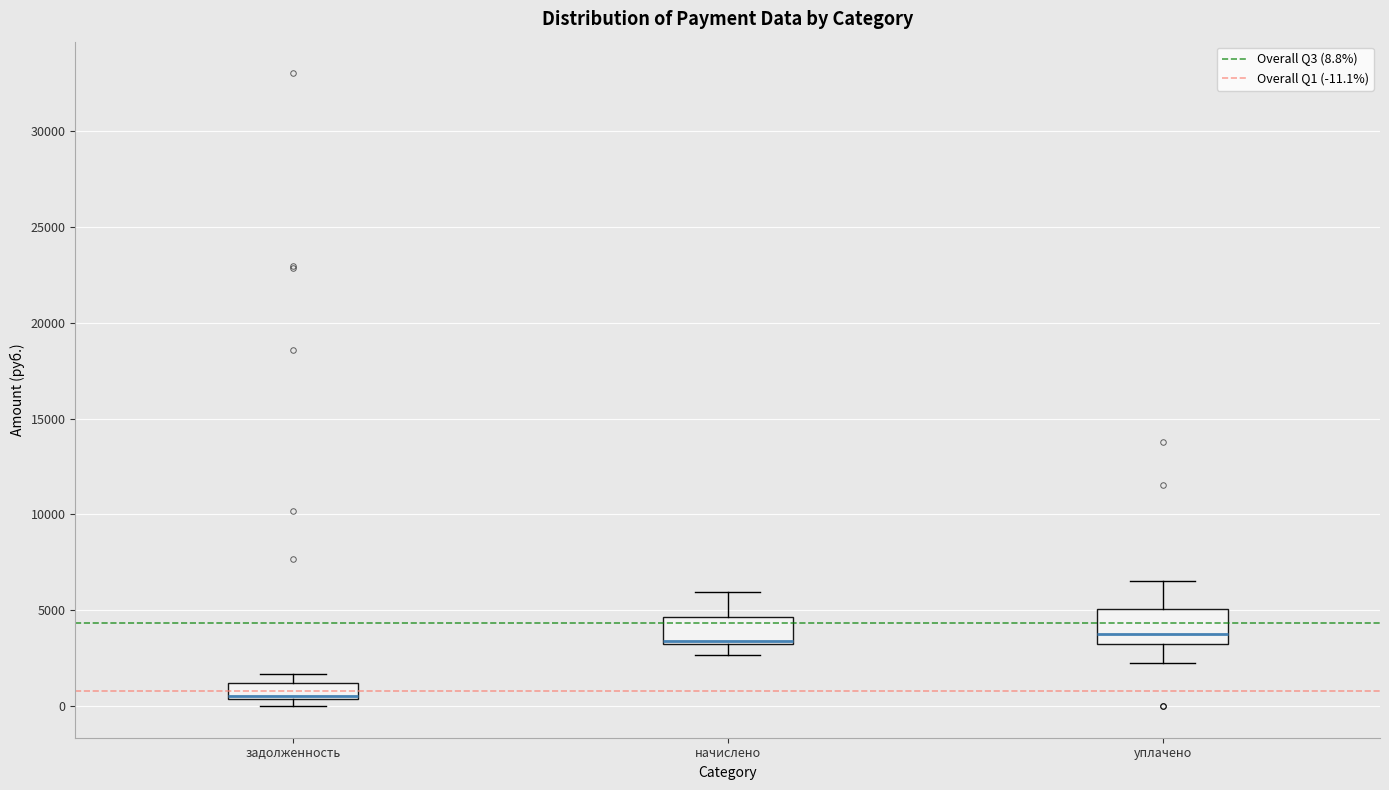

Where is the lower edge of the box for начислено on the y-axis? The values are not printed on the chart, so give them approximately, as read against the axis.

3500